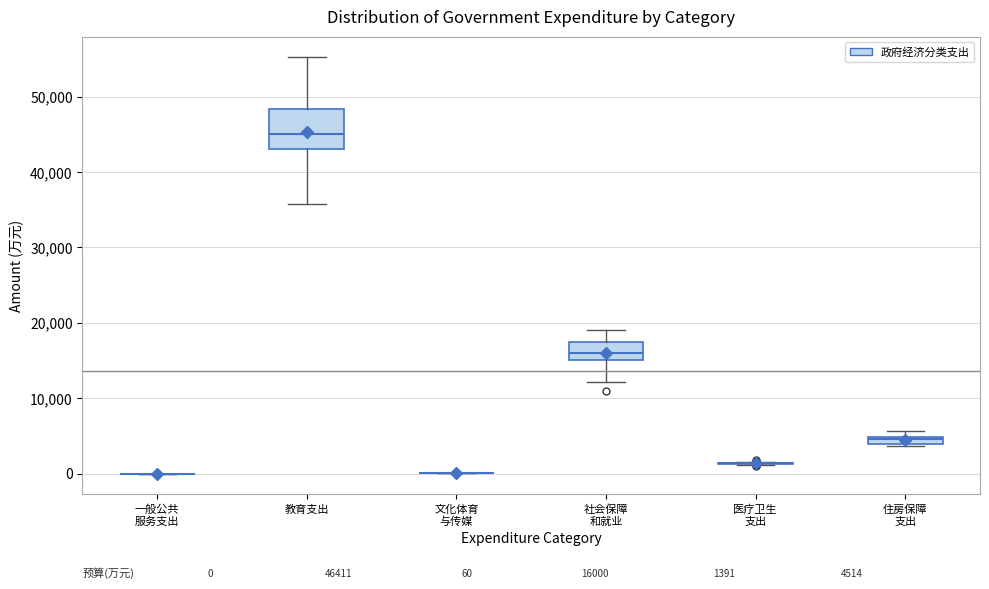

Comparing the boxes themselves (not the whiskers), which one is the tallest?

教育支出